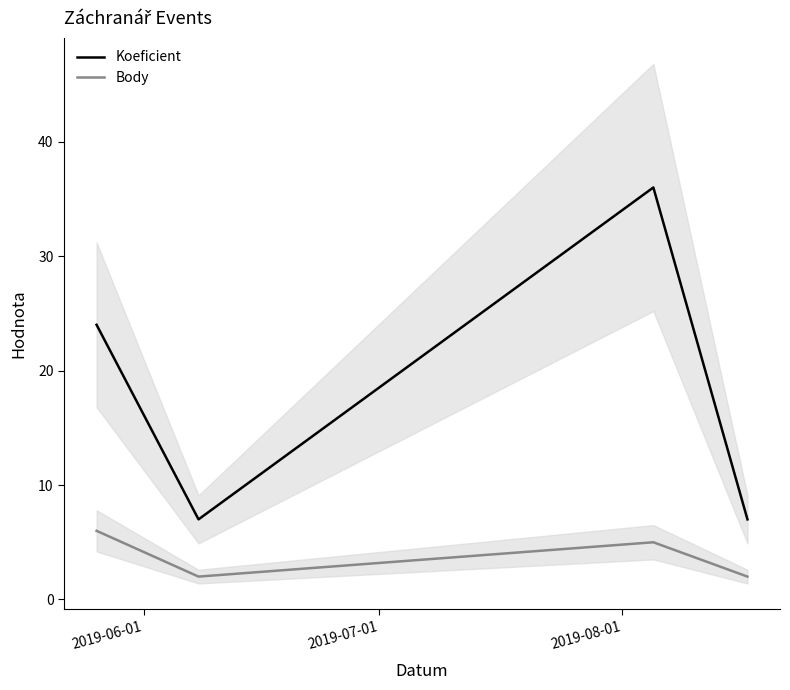

How many values in the Koeficient series are below 24?

2